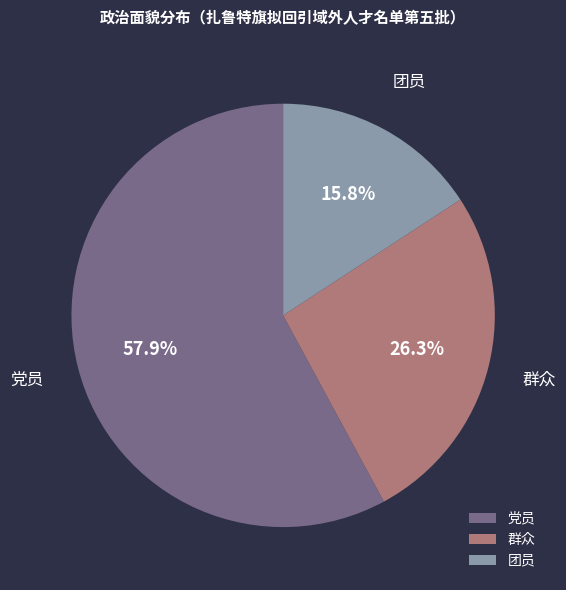

Which slice is the largest?

党员